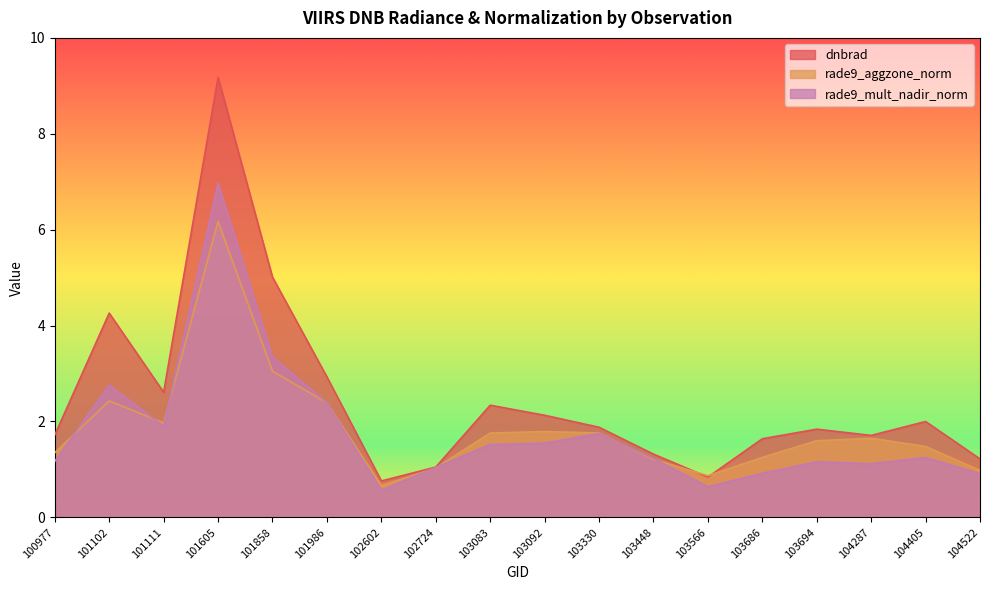

What is the difference between the second highest and minimum values in the dnbrad series?

4.2